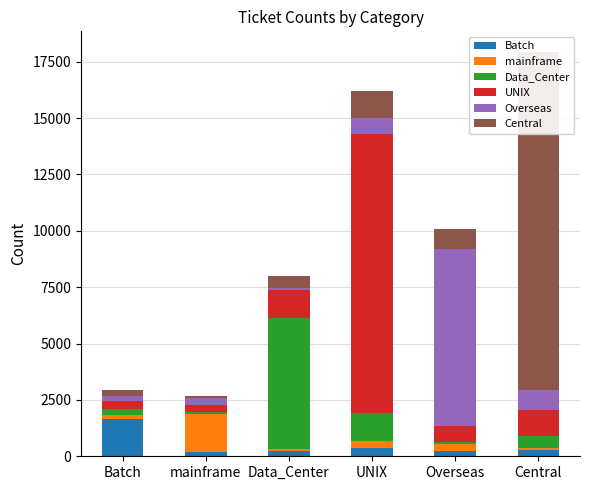

Which category has the highest value in the UNIX series?

UNIX